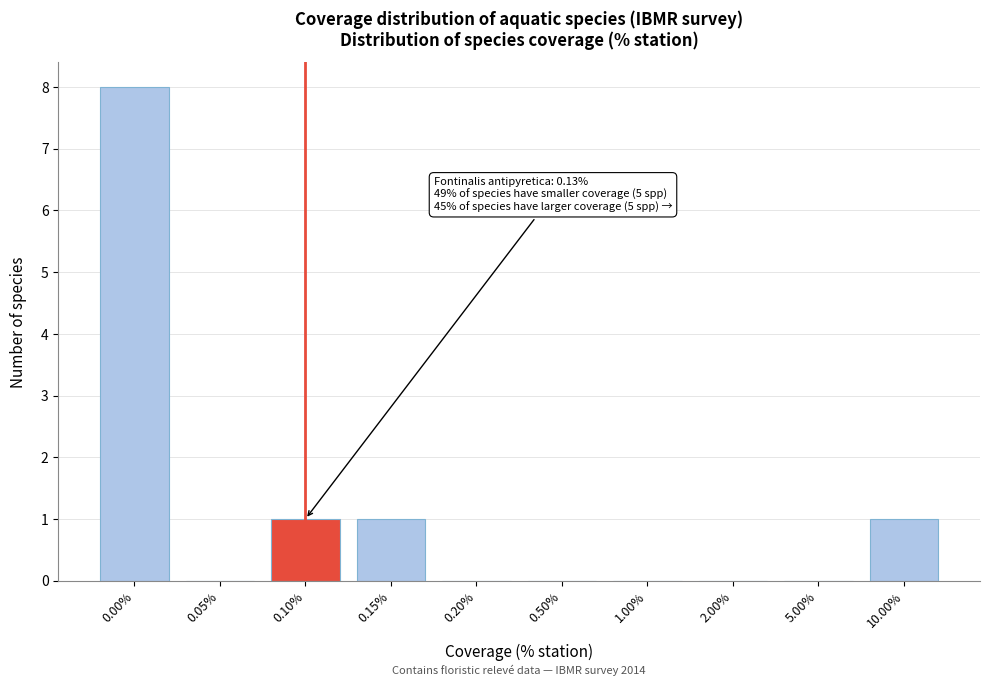

Reading left to right, extract all data points from this chart.

0.00%=8	0.05%=0	0.10%=1	0.15%=1	0.20%=0	0.50%=0	1.00%=0	2.00%=0	5.00%=0	10.00%=1